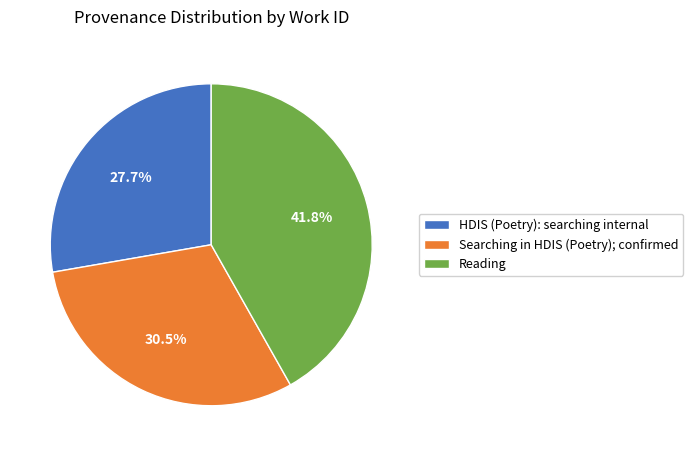

To the nearest percent, what is the combined percentage of HDIS (Poetry): searching internal and Searching in HDIS (Poetry); confirmed?

58%